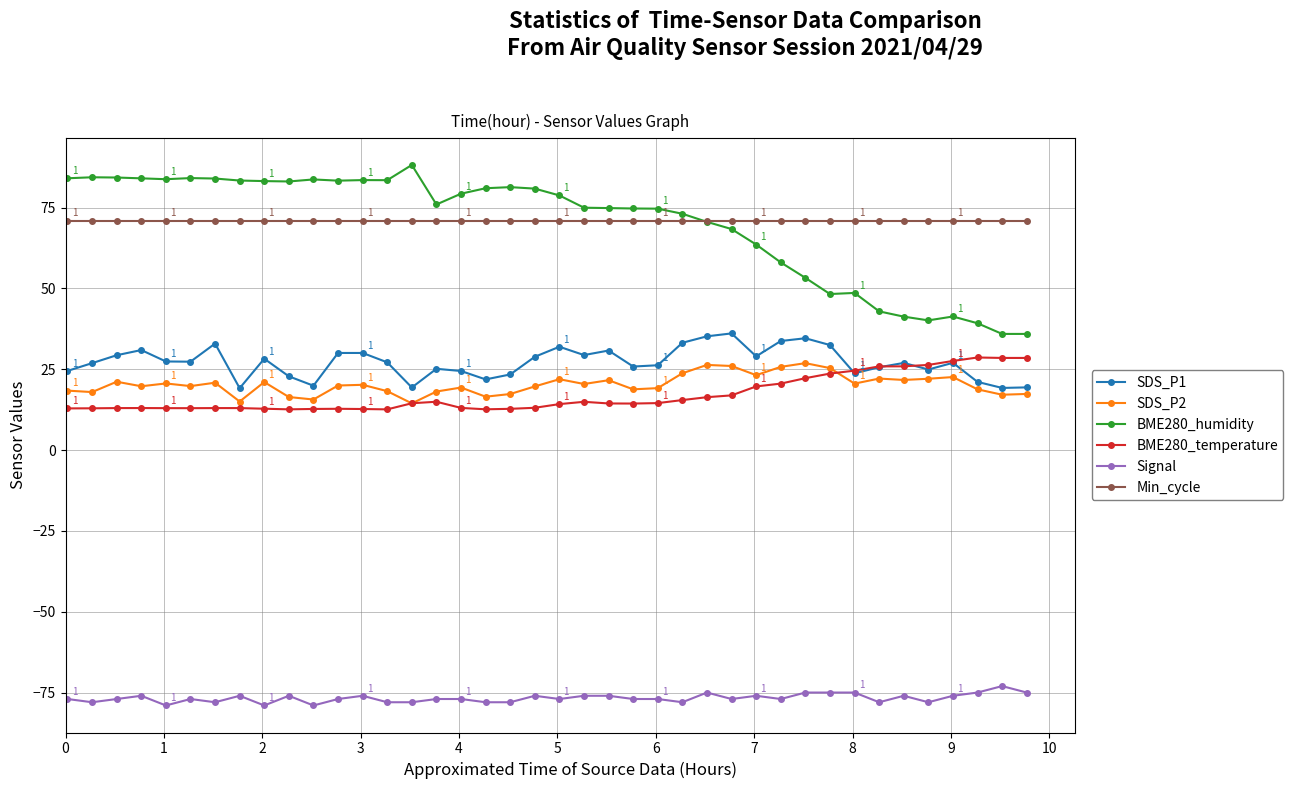

True or false: Signal has more than 0 interior local peaks.

True